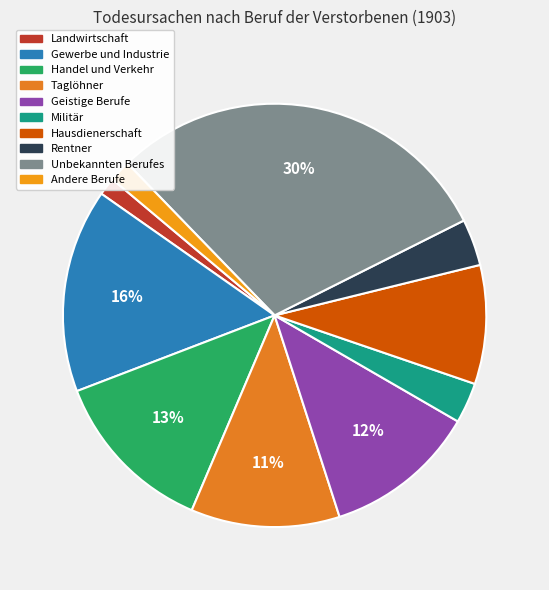

Is there a majority slice in this chart?

No